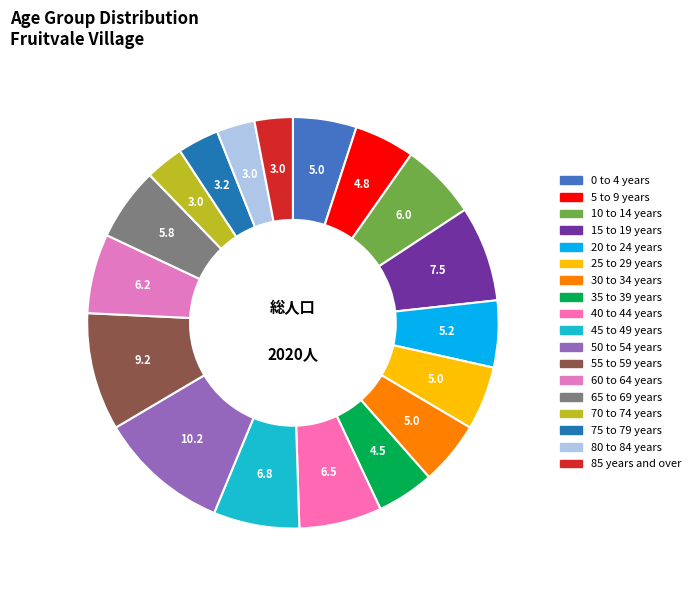

What is the smallest slice in the pie chart?

70 to 74 years